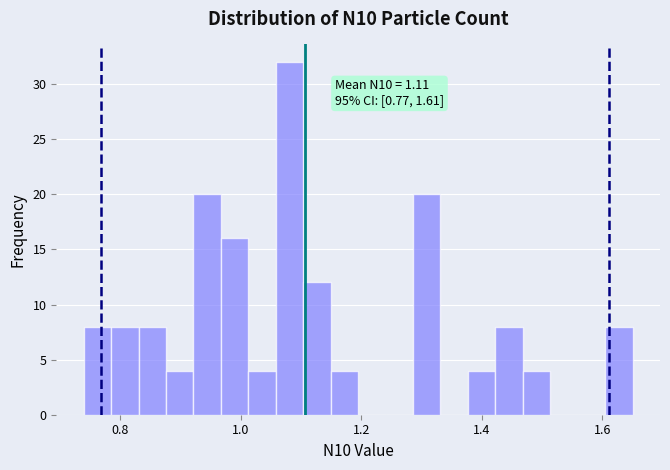

Read against the x-axis, roughly where is the centre of the tallest bar?

1.08